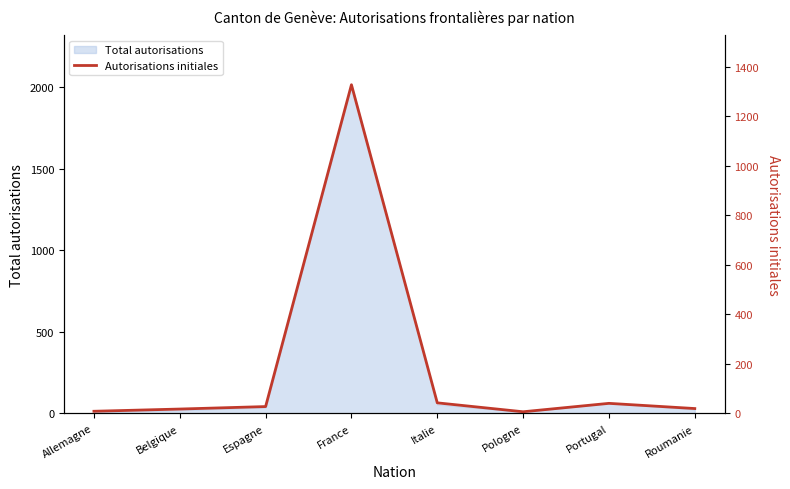

How many points are lower than both their immediate neighbors (excluding endpoints)?

1